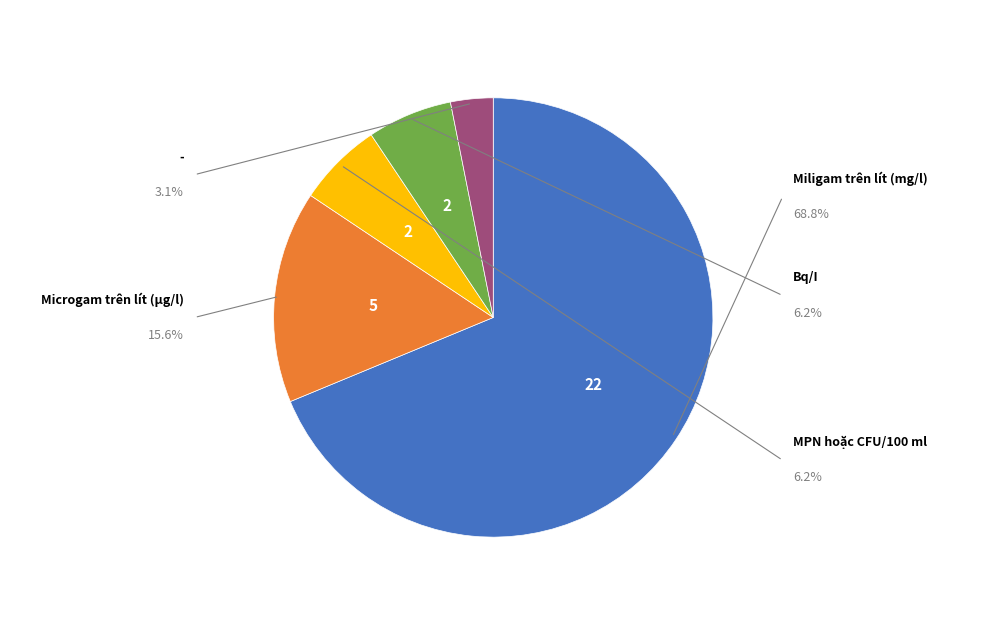

Does any single category account for the majority?

Yes